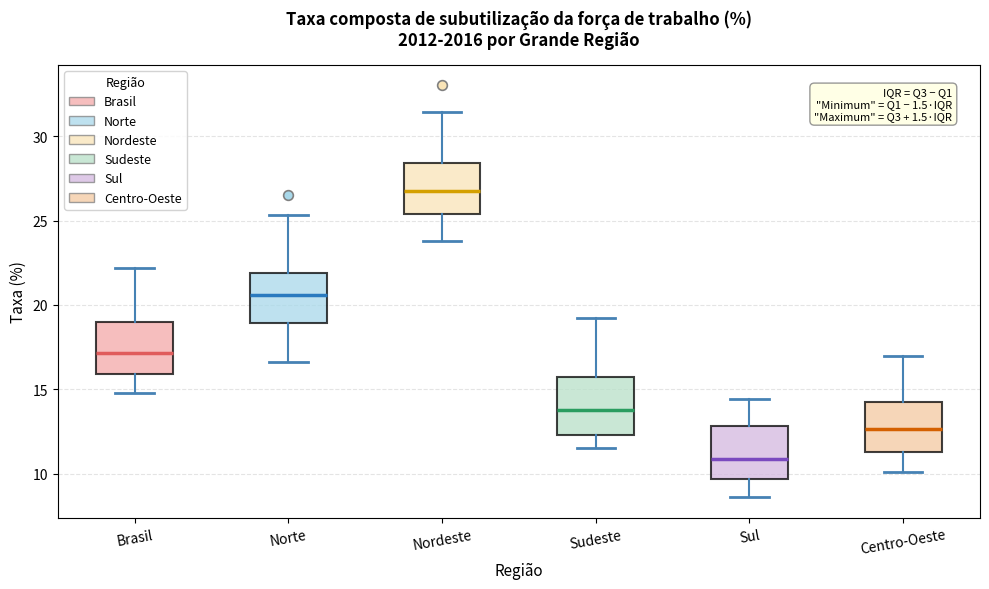

Reading left to right, read every box against the y-axis: the position of its median line, the range the box covers, and the ends of its whiskers. The values are not printed on the chart, so give them approximately, as read against the axis.

Brasil: median 17.0, box 16.0 to 19.0, whiskers 15.0 to 22.0
Norte: median 20.5, box 19.0 to 22.0, whiskers 16.5 to 25.5
Nordeste: median 27.0, box 25.5 to 28.5, whiskers 24.0 to 31.5
Sudeste: median 14.0, box 12.5 to 16.0, whiskers 11.5 to 19.0
Sul: median 11.0, box 9.5 to 13.0, whiskers 8.5 to 14.5
Centro-Oeste: median 12.5, box 11.5 to 14.5, whiskers 10.0 to 17.0